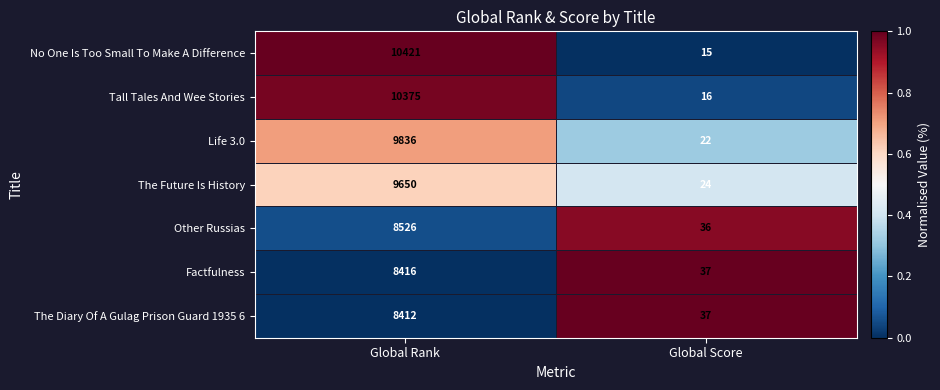

How many series are shown in this chart?

7